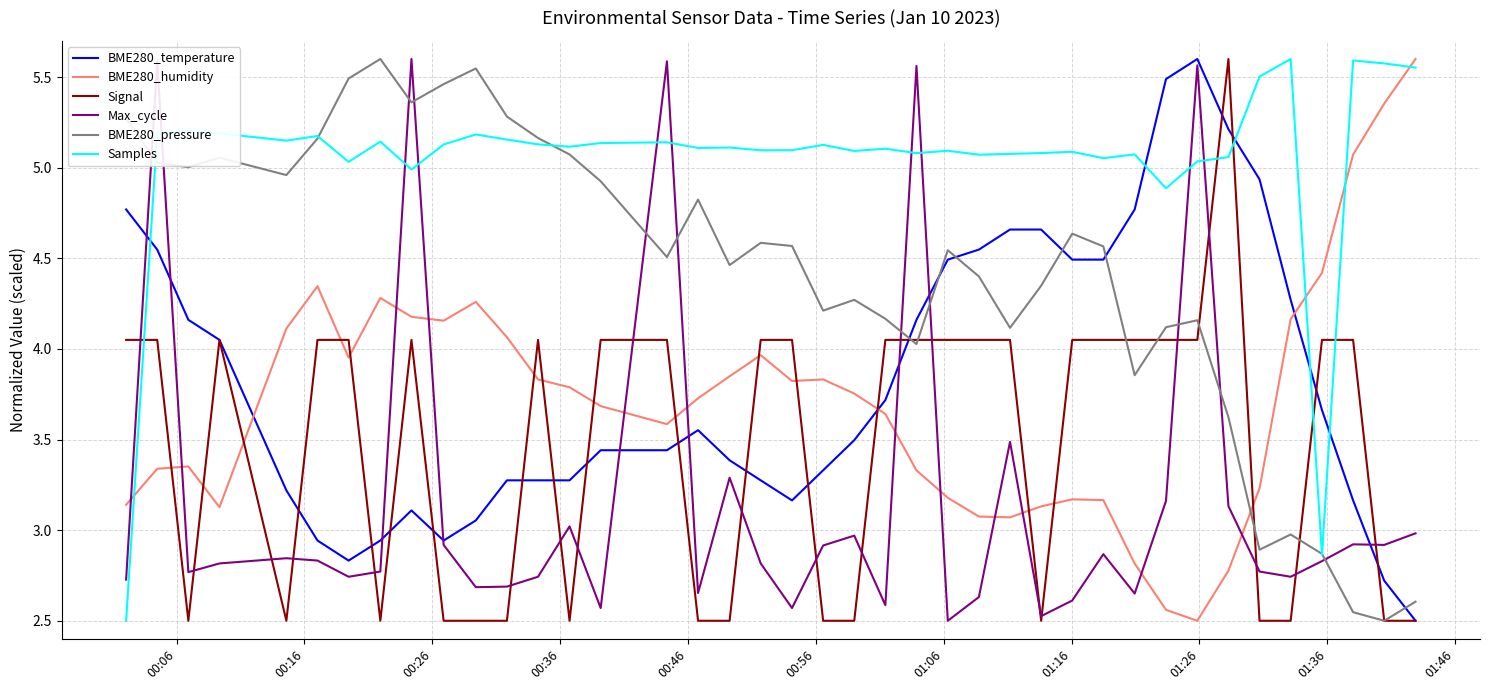

Which series ends up on top after the final intersection of Samples and BME280_temperature?

Samples